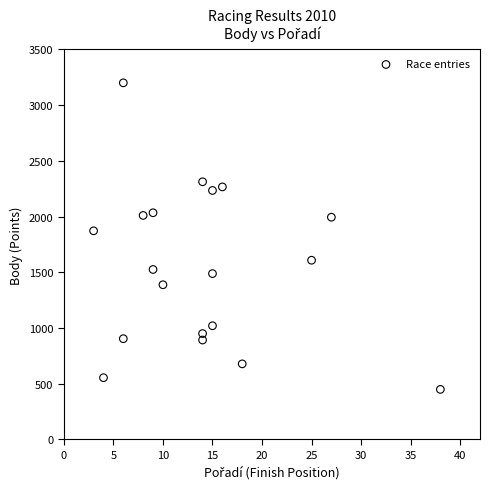

What is the range of X values (max minus min)?

35